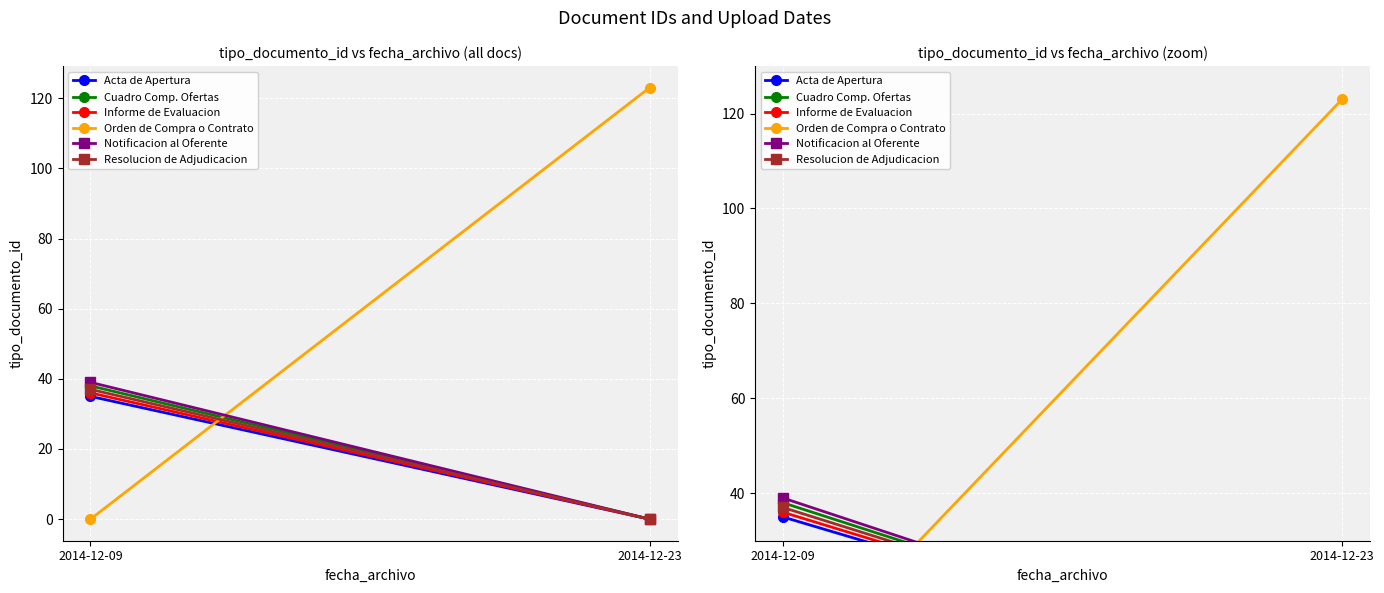

Where is Cuadro Comp. Ofertas nearest to the value 19?

2014-12-09